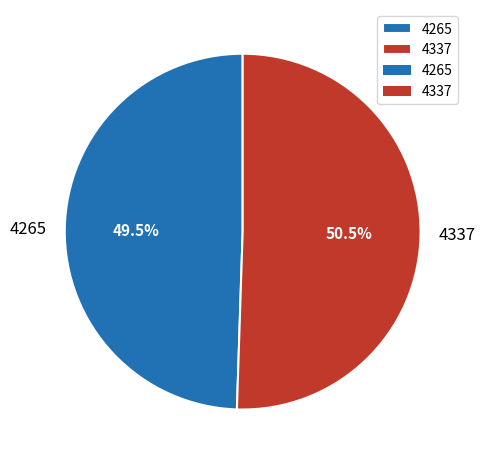

Which category has the smallest portion of the pie?

4265